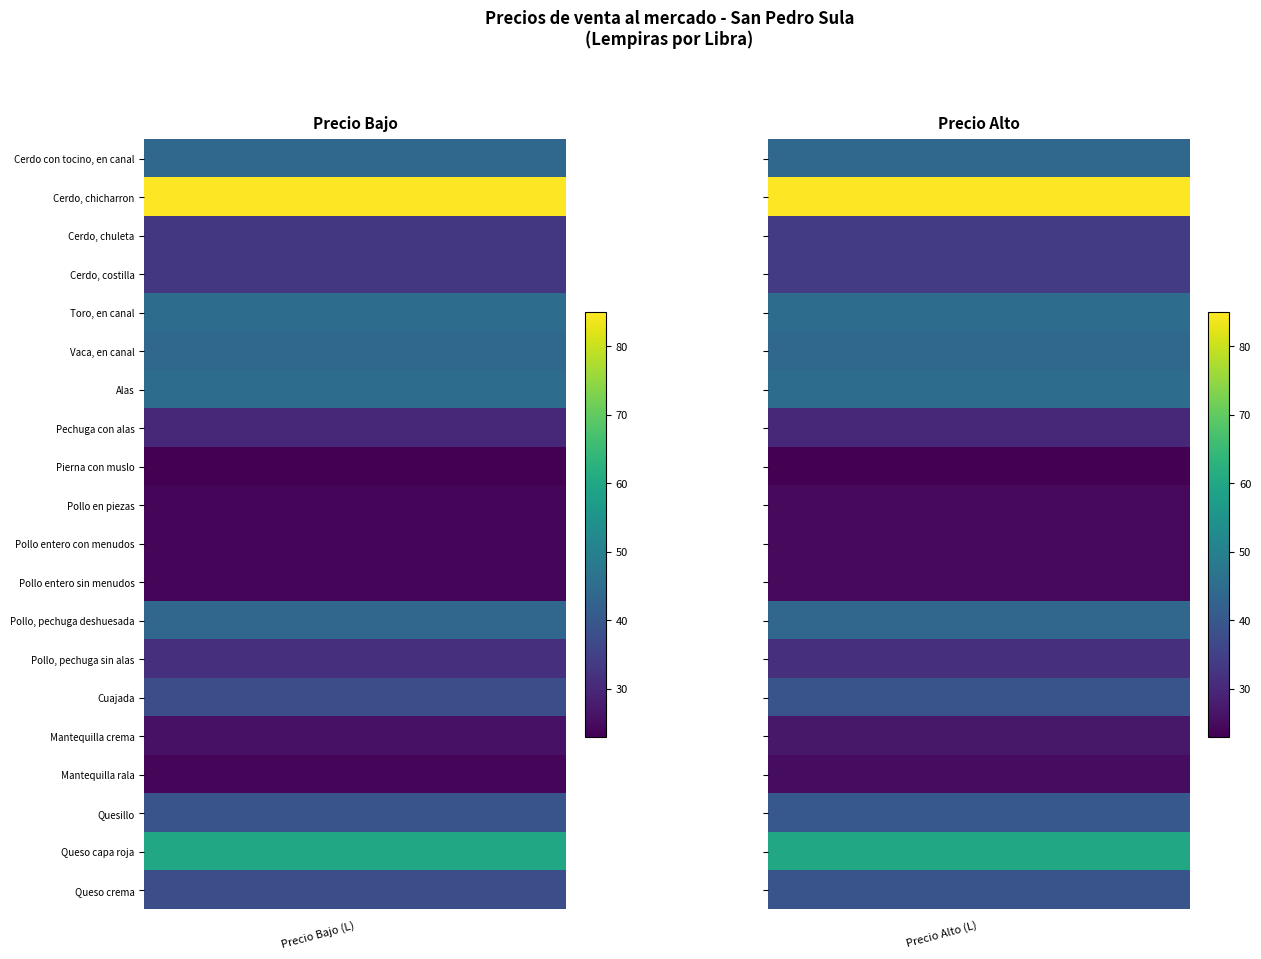

Which series has the largest total across all categories?

Cerdo, chicharron